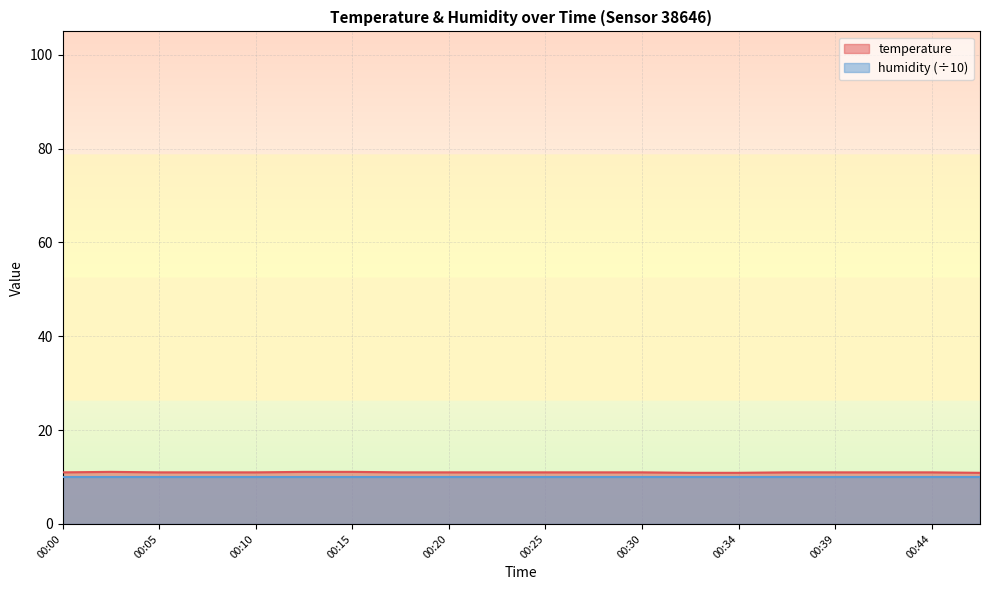

Where is the data nearest to the value 11?

00:00